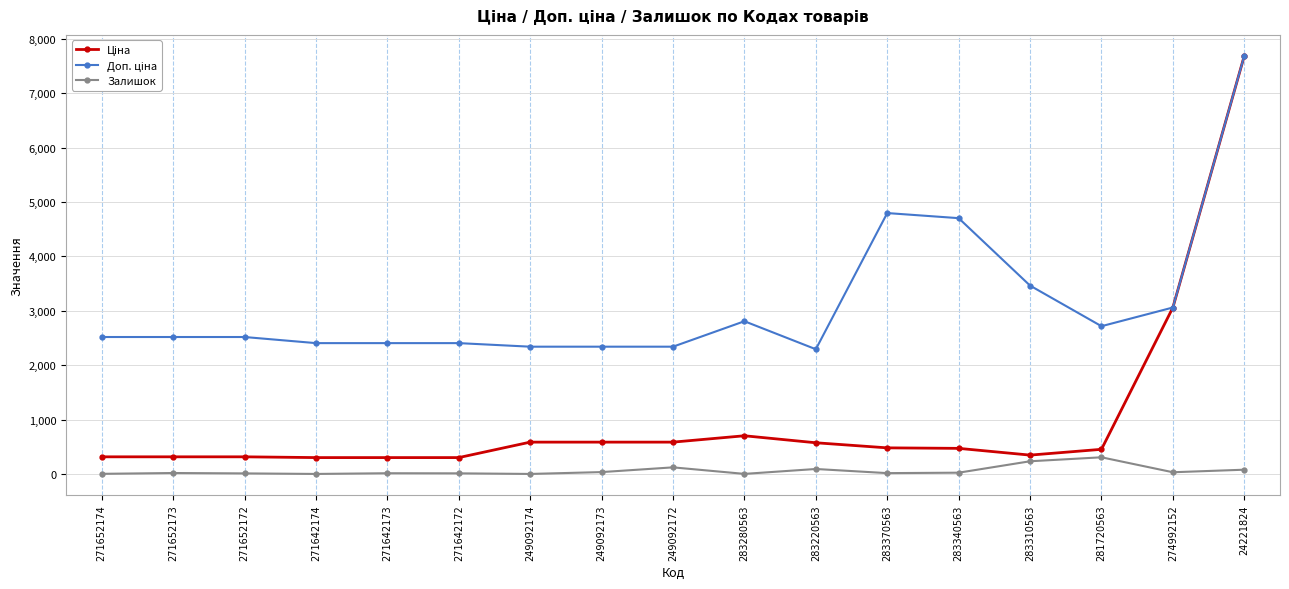

What is the difference between the highest and lowest values at 249092174?

2339.7